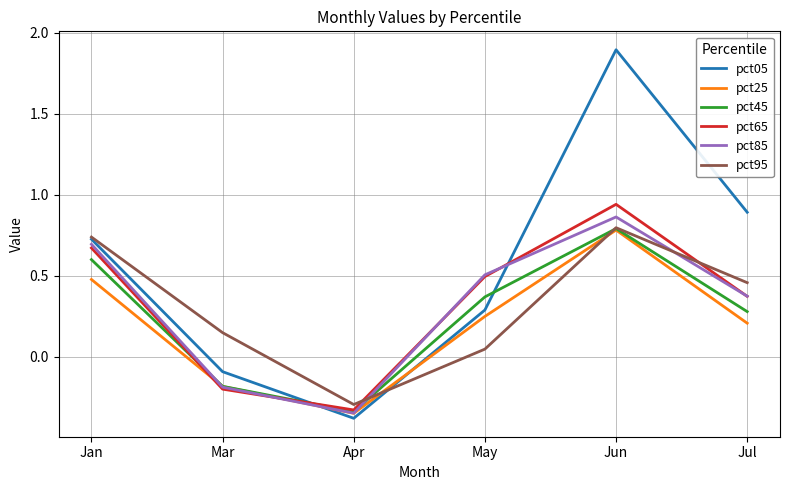

At which label does pct45 first exceed 0?

Jan